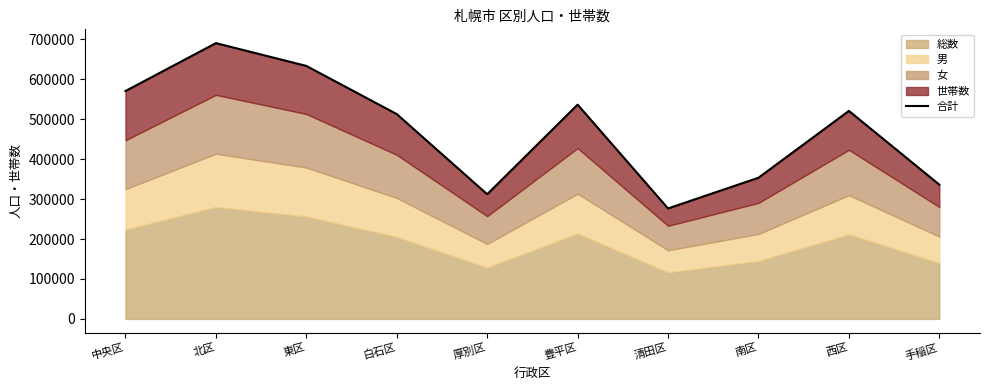

What is the change in value from 厚別区 to 豊平区?

+224253